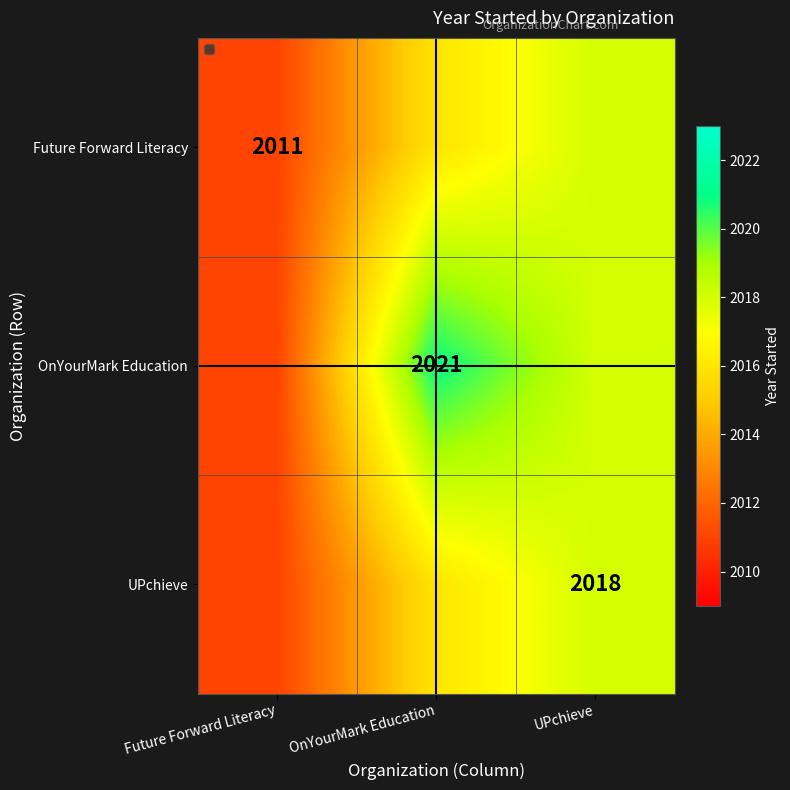

The Future Forward Literacy series shows 2011 at Future Forward Literacy. True or false?

True